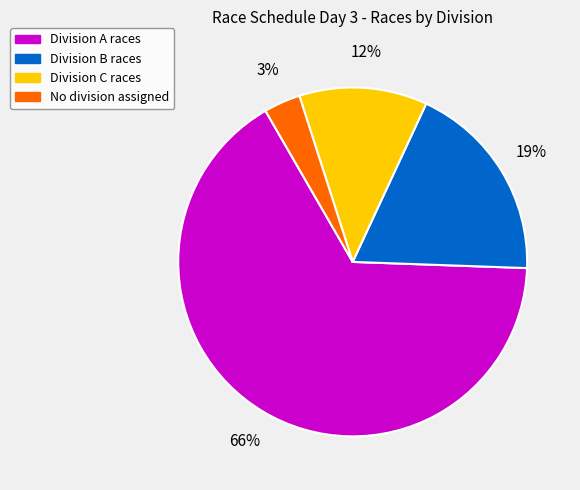

To the nearest percent, what is the average slice percentage?

25%